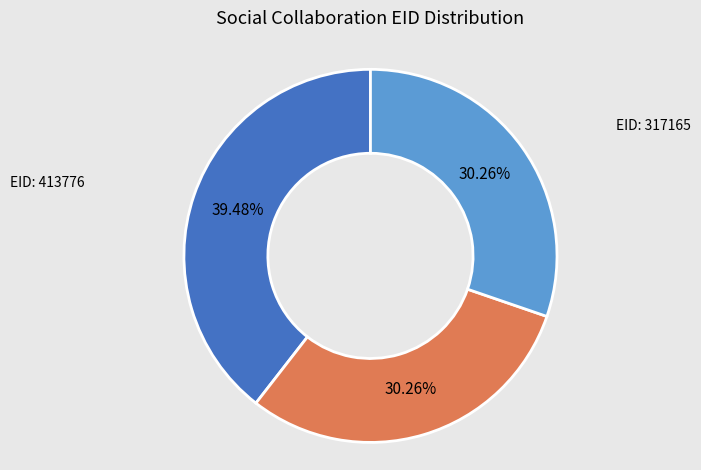

Is there a majority slice in this chart?

No